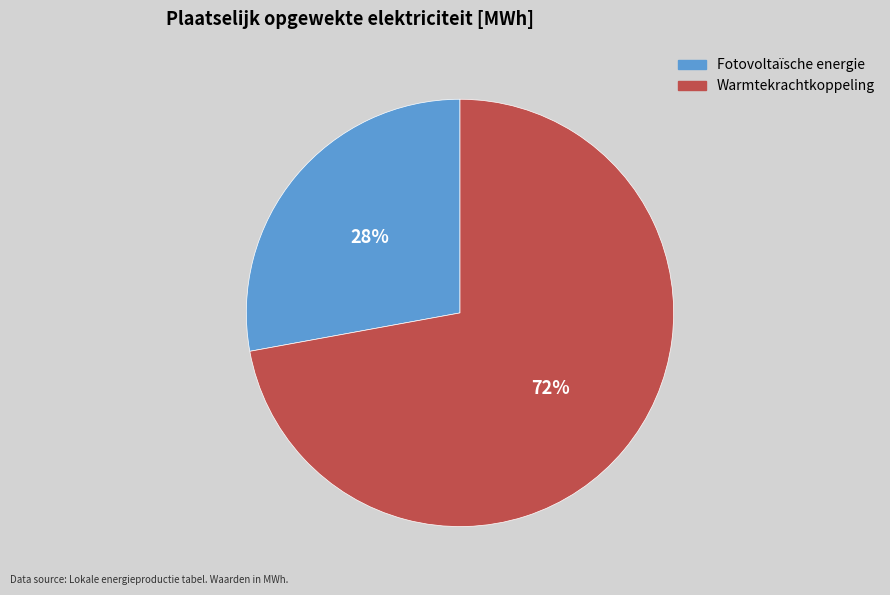

True or false: Warmtekrachtkoppeling accounts for 78% of the total.

False